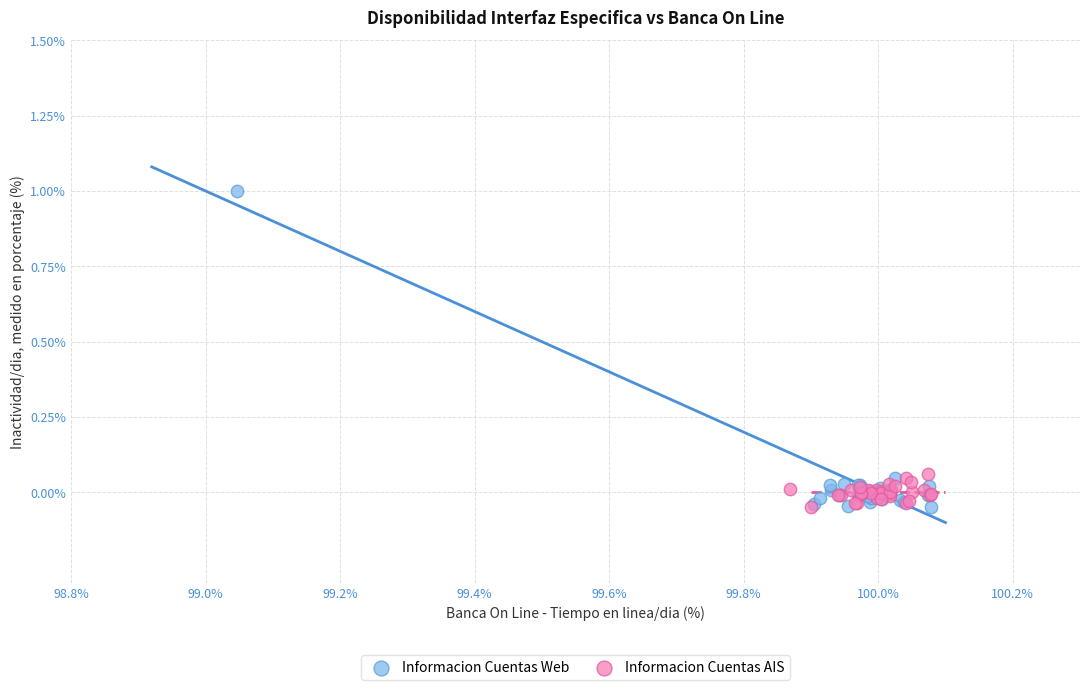

Which series reaches the maximum Y coordinate?

Informacion Cuentas Web